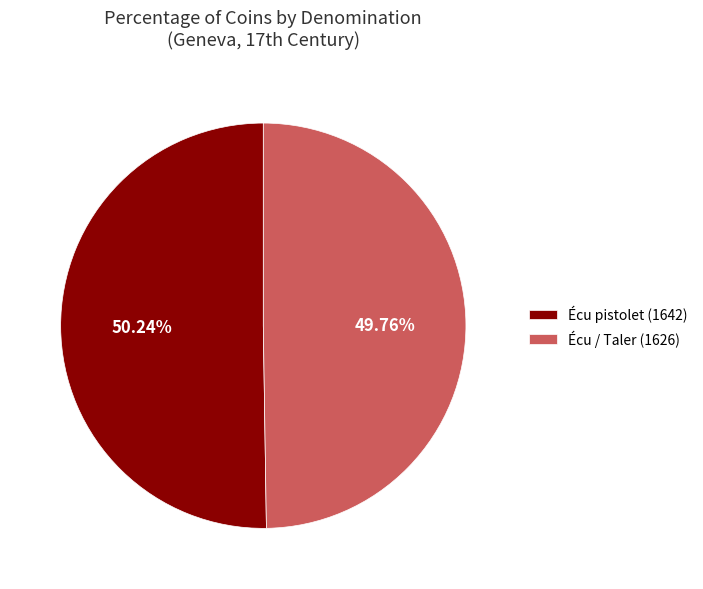

Is there any slice that represents more than half of the pie?

Yes